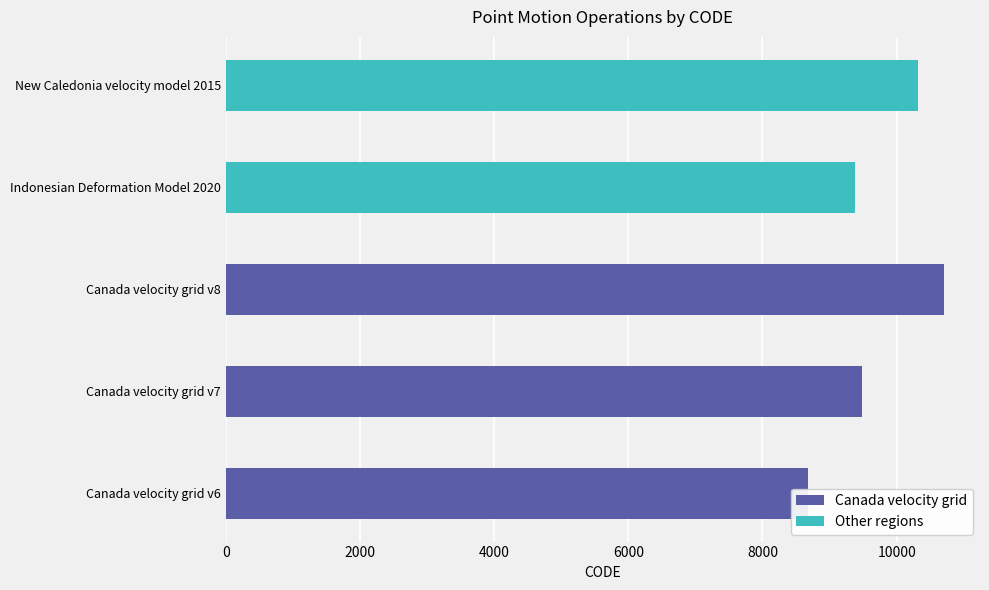

How many bars are there in total?

5